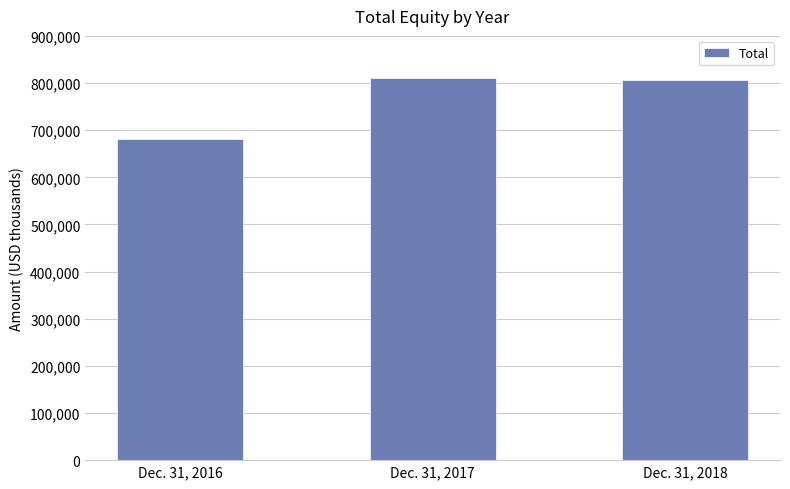

What is the sum of the values at Dec. 31, 2016 and Dec. 31, 2017?

1491370